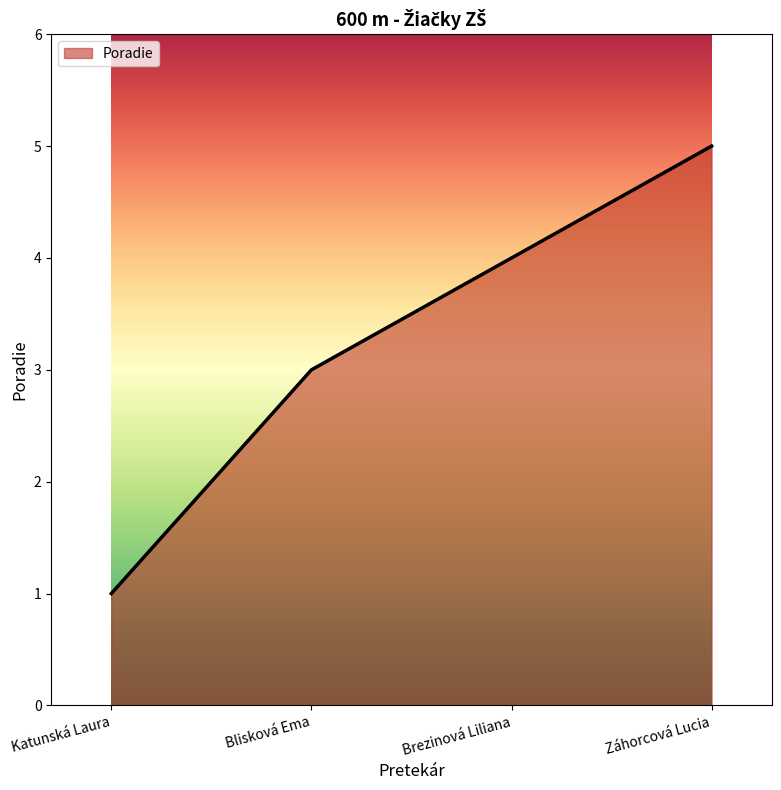

What is the minimum value shown in the chart?

1